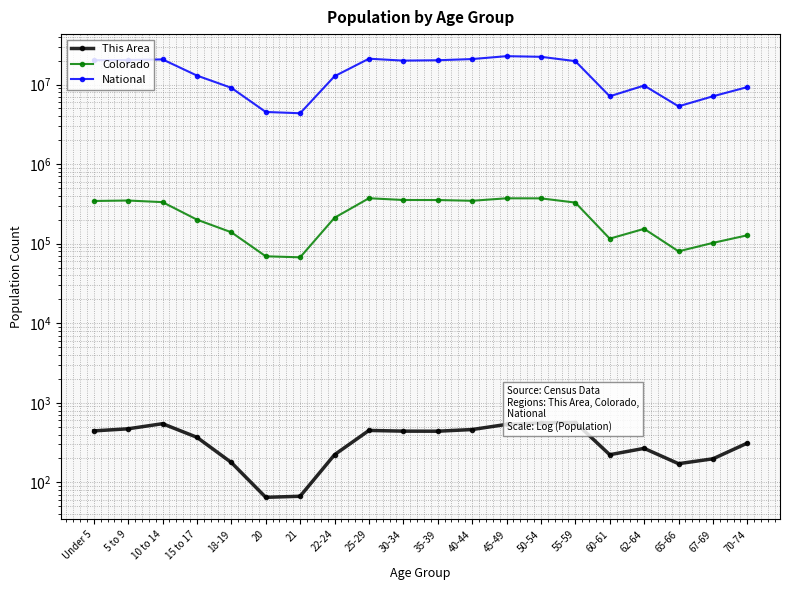

At how many categories does at least one series exceed 468989?

20